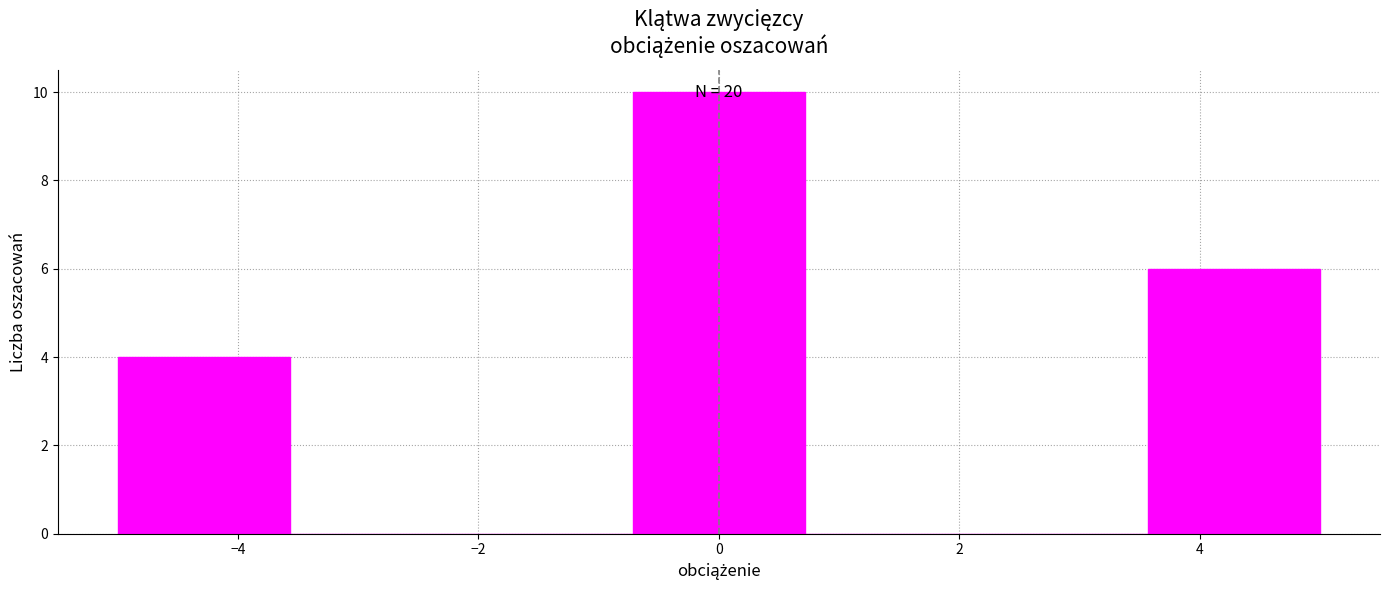

Over which range of the x-axis is the bar tallest?

-0.8 to 0.8